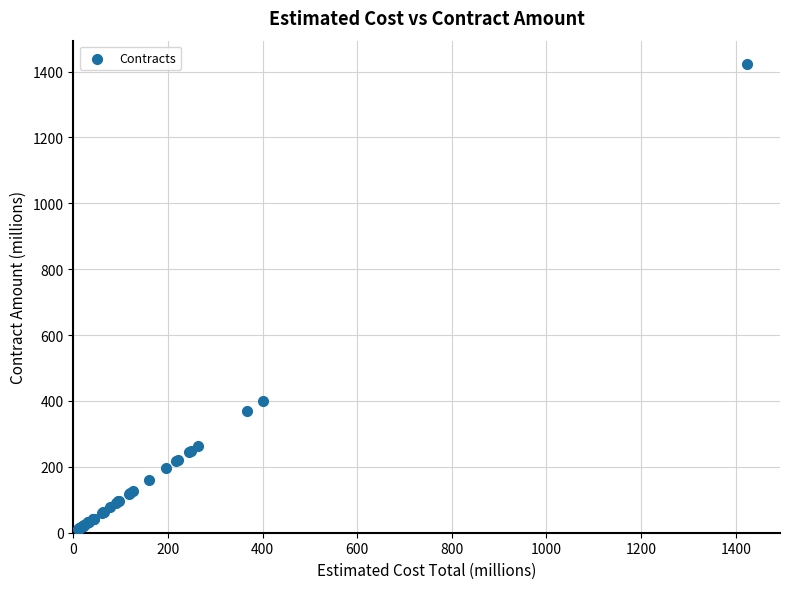

What Y value in the scatter plot is closest to 716?

400